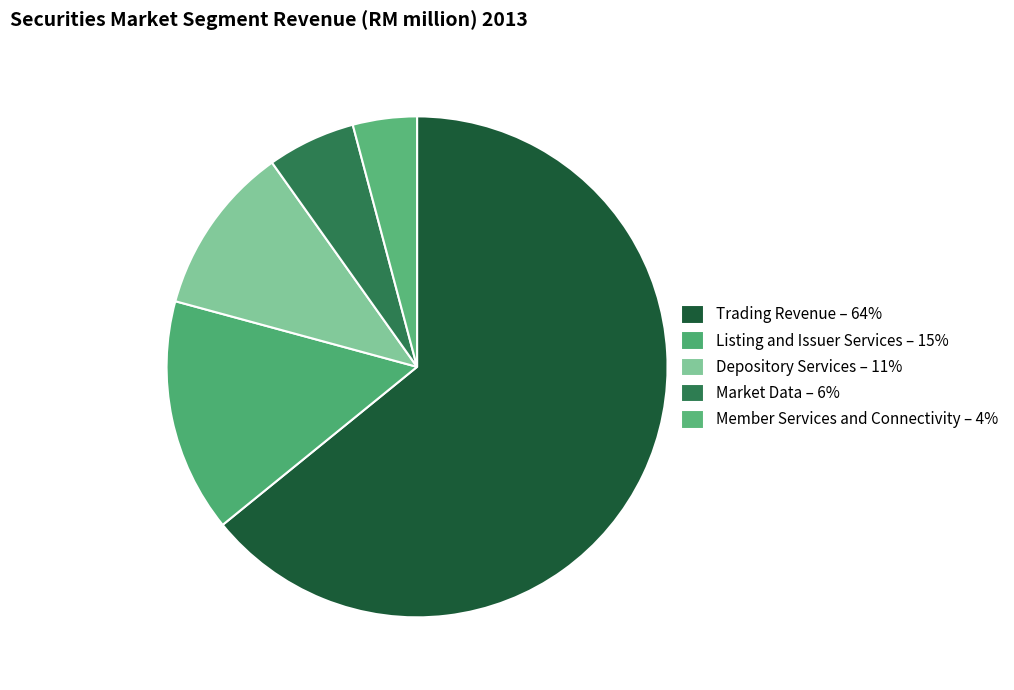

Rank the categories by value from highest to lowest.

Trading Revenue, Listing and Issuer Services, Depository Services, Market Data, Member Services and Connectivity